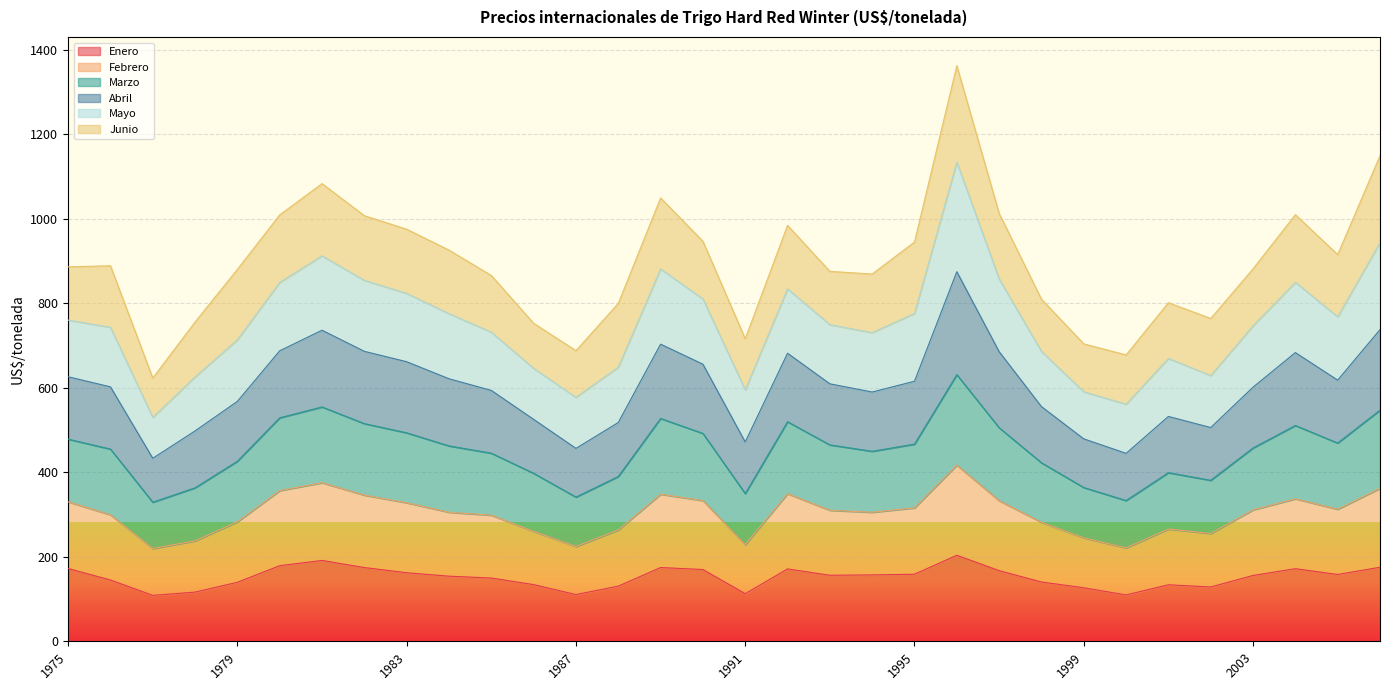

Is it true that Enero equals 40.6 at 1995?

False